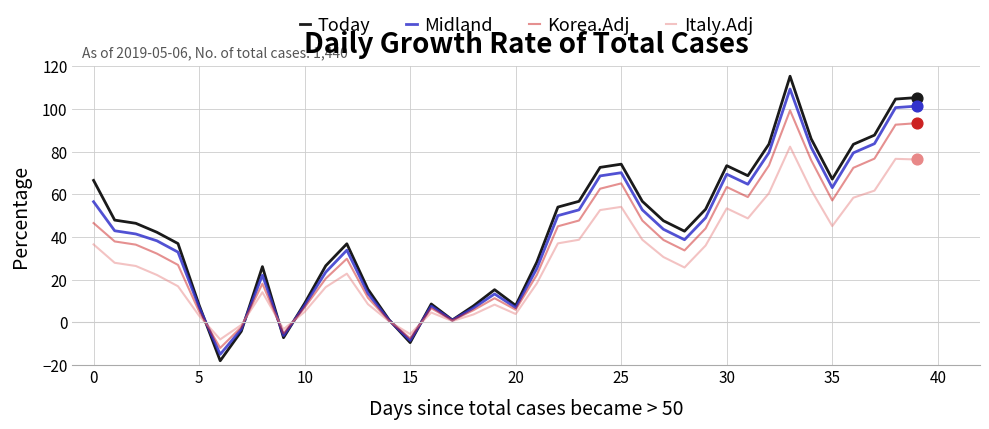

What are all the series names shown in the legend?

Today, Midland, Korea.Adj, Italy.Adj